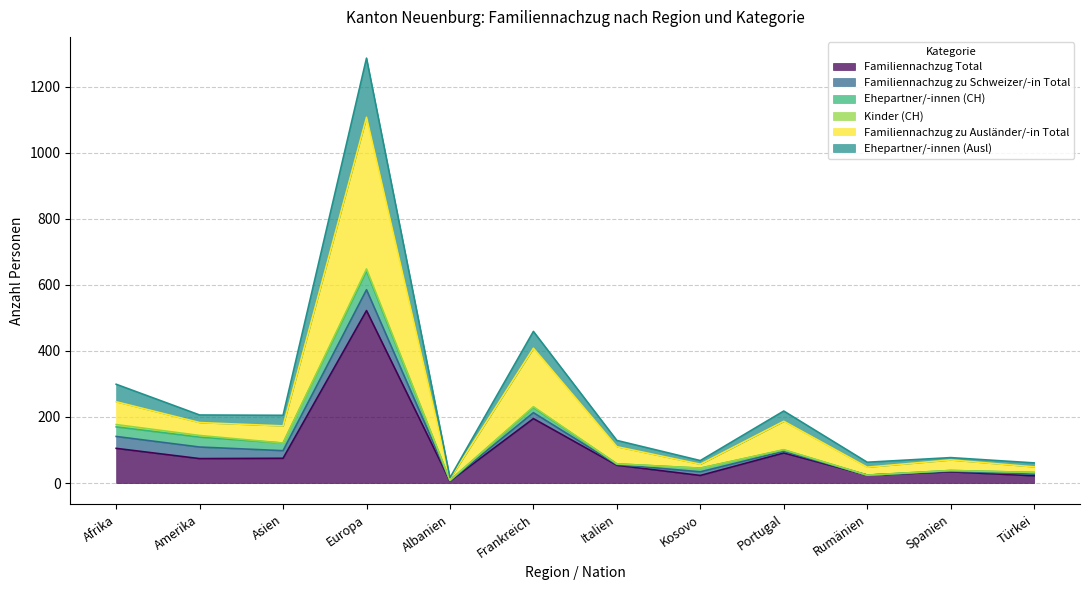

The Familiennachzug Total series shows 56 at Afrika. True or false?

False